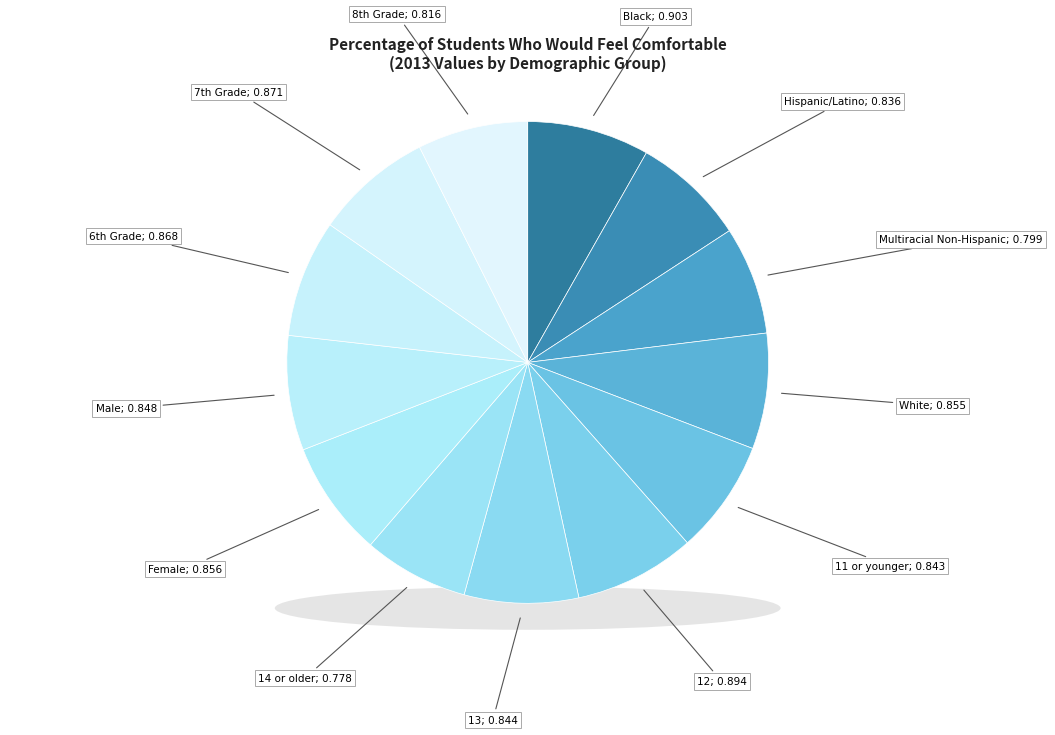

To the nearest percent, what is the combined percentage of 14 or older and Hispanic/Latino?

15%